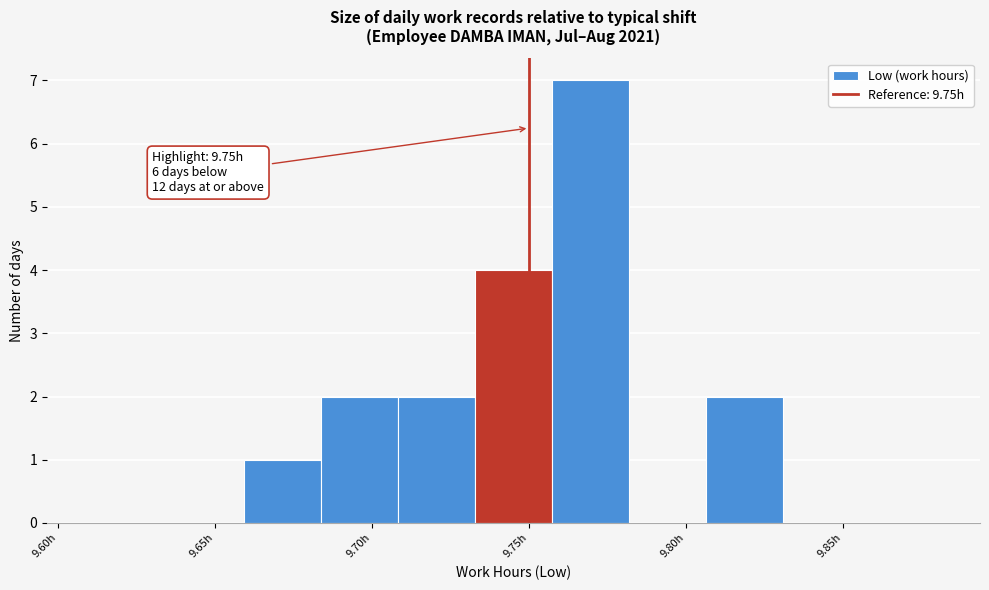

Over which range of the x-axis is the bar tallest?

9.755 to 9.780